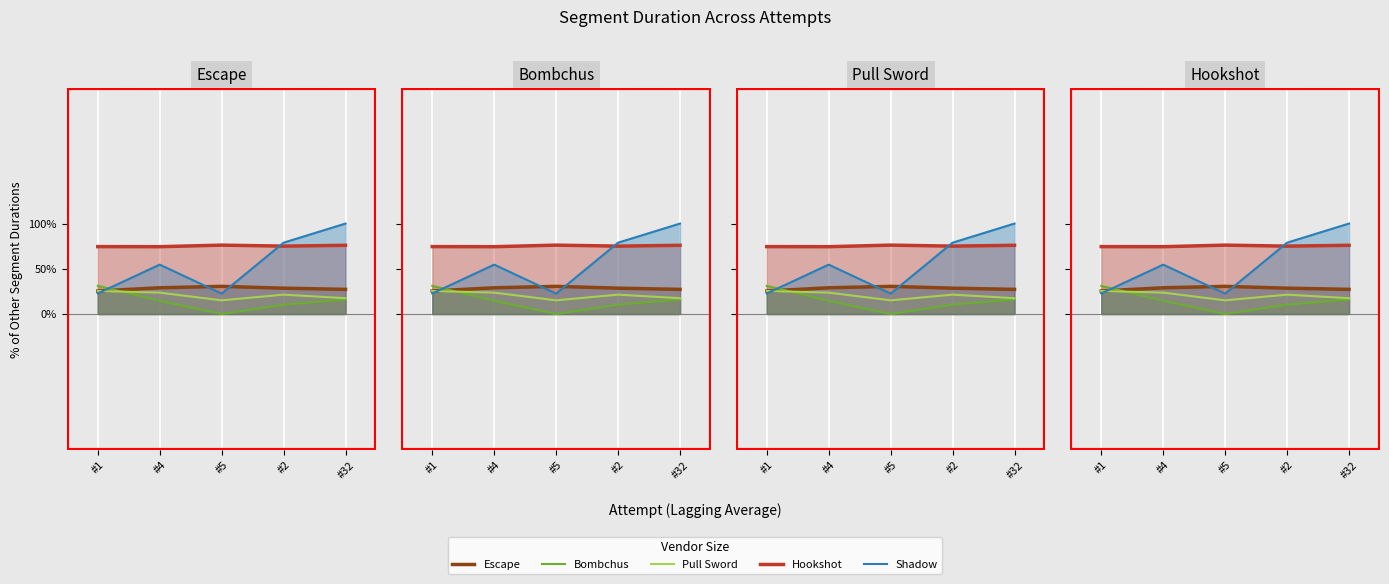

What is the value of the Escape point at the 5th from the left?

27.2